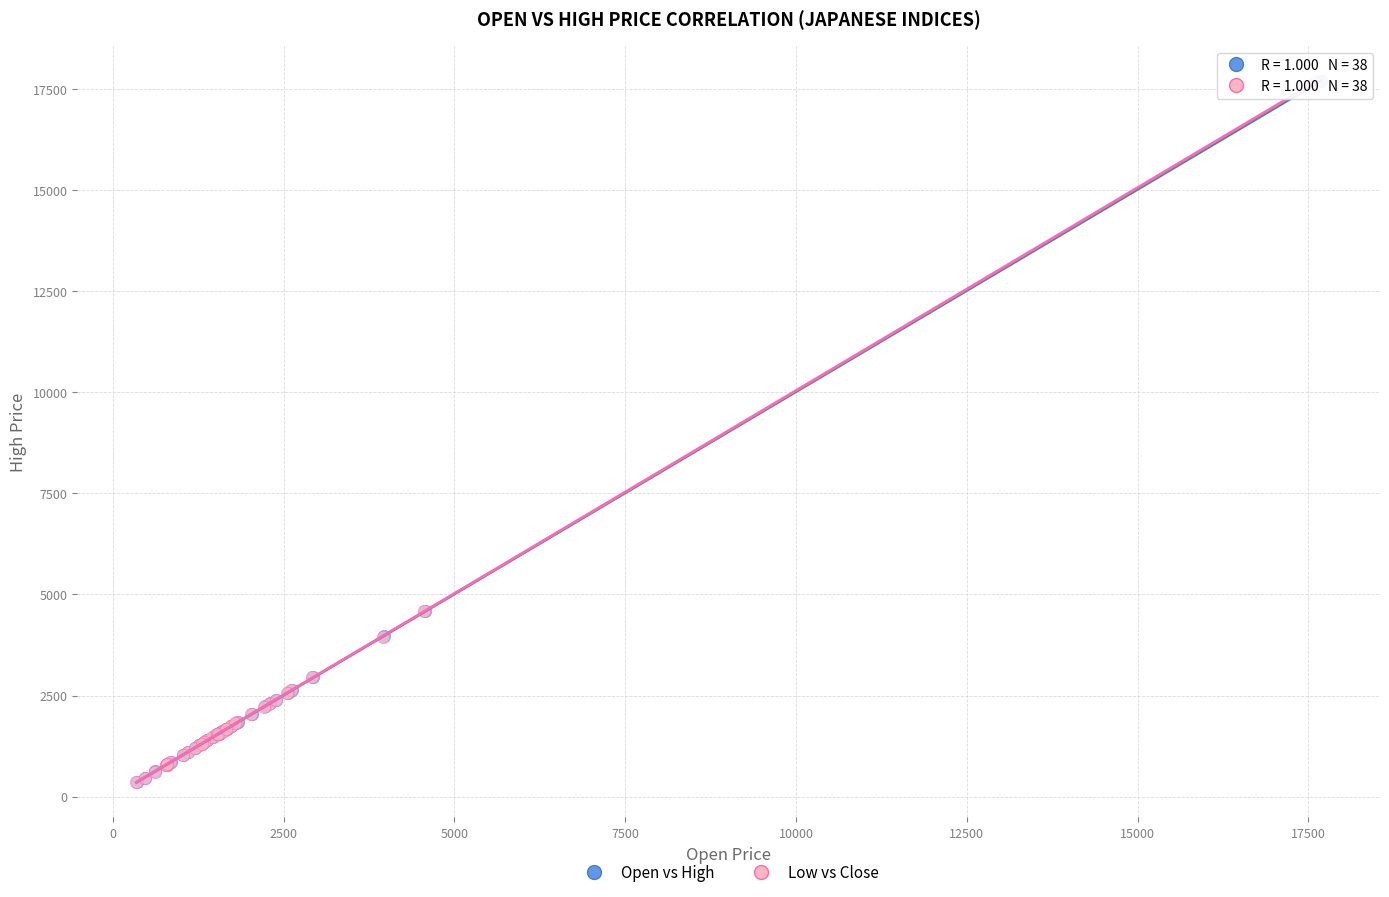

Which series has the largest Y range (max minus min)?

Open vs High